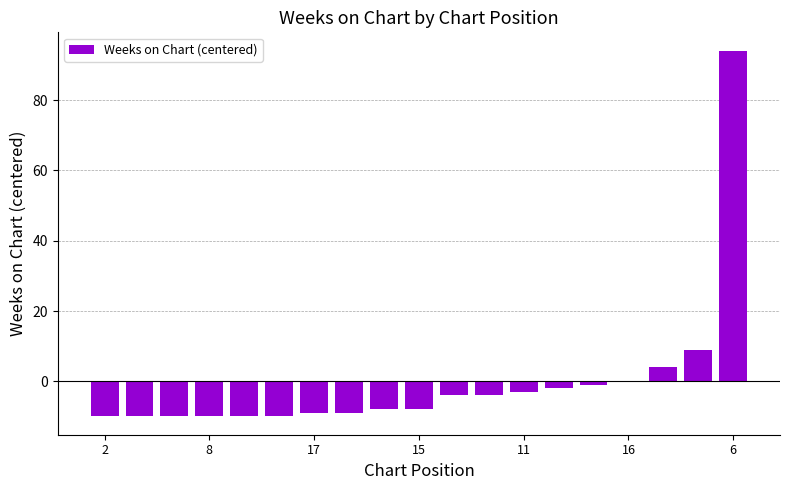

Does the chart contain stacked bars?

No